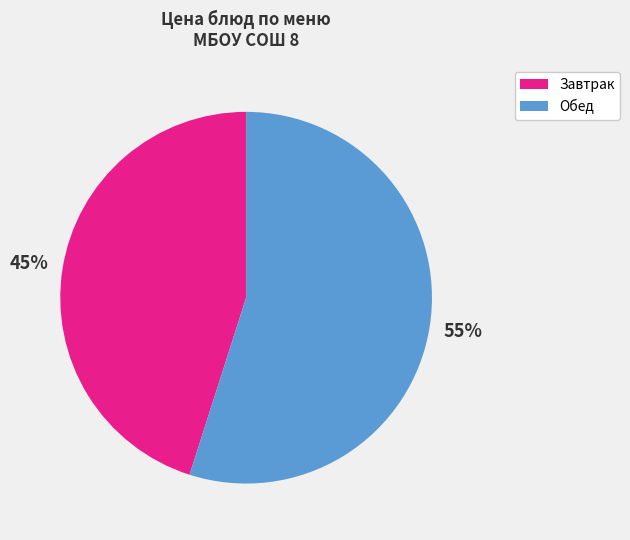

Is there a majority slice in this chart?

Yes